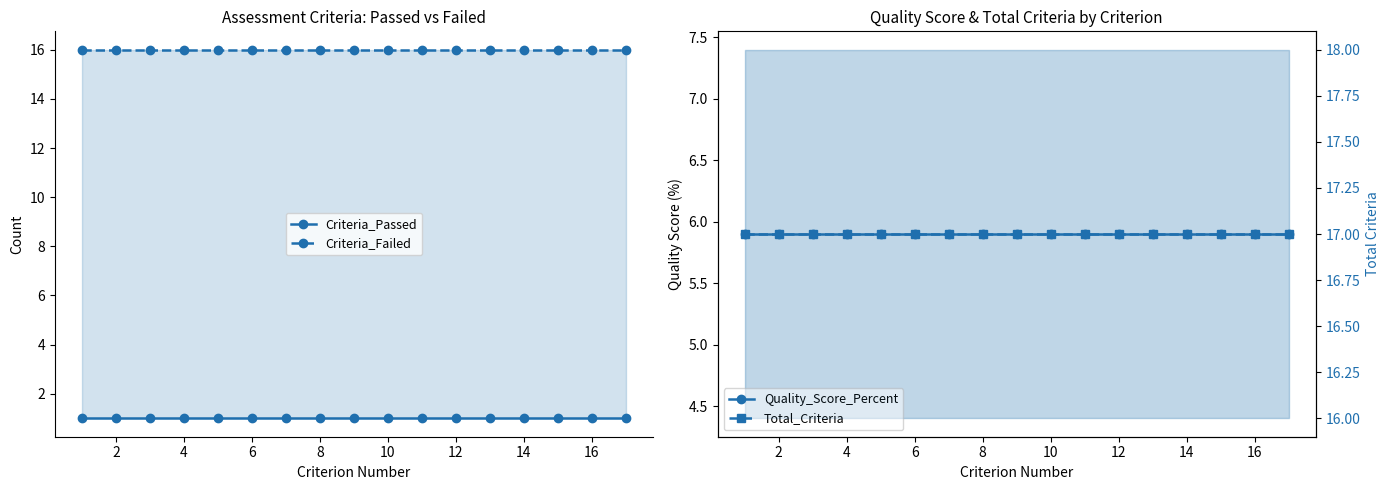

The value of Total_Criteria at 12 is 11.7. True or false?

False